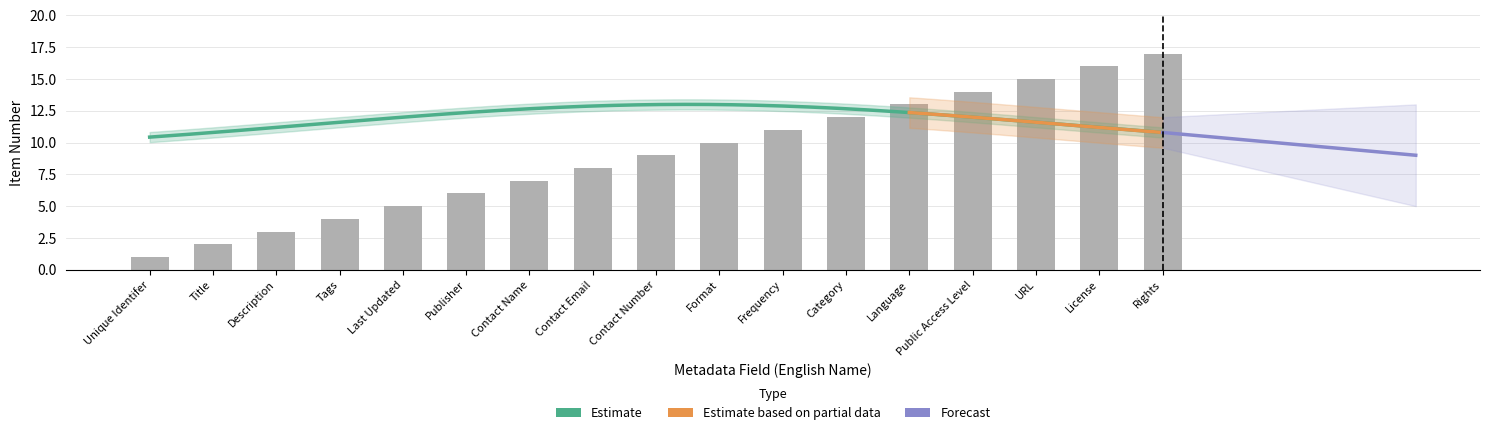

What position from the left is Language?

13